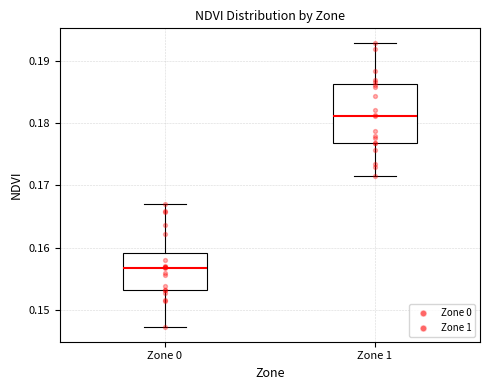

Which box is the tallest, from its lower edge to its upper edge?

Zone 1